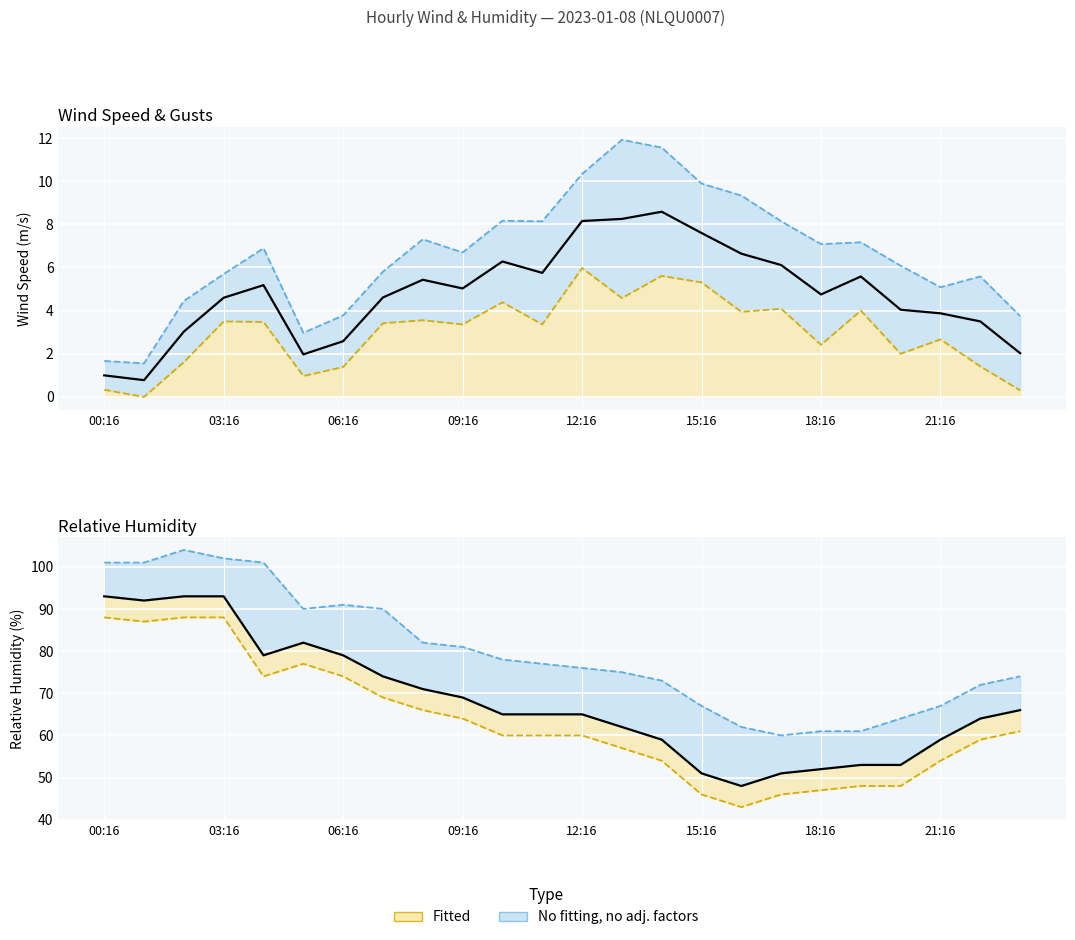

How many data points does each series have?

24